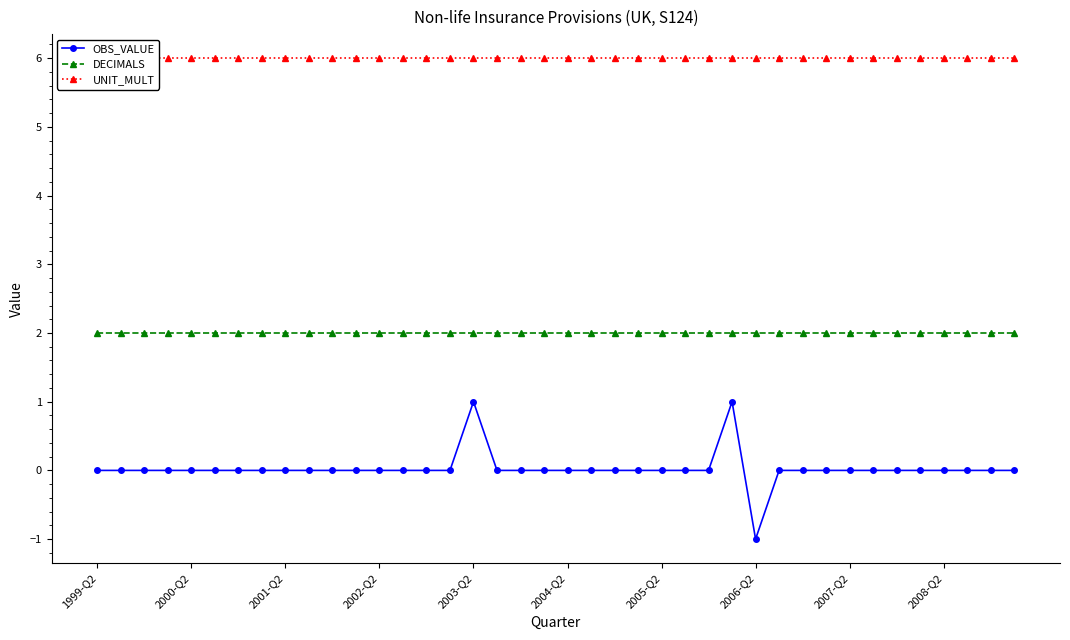

True or false: OBS_VALUE and DECIMALS cross at least once.

False